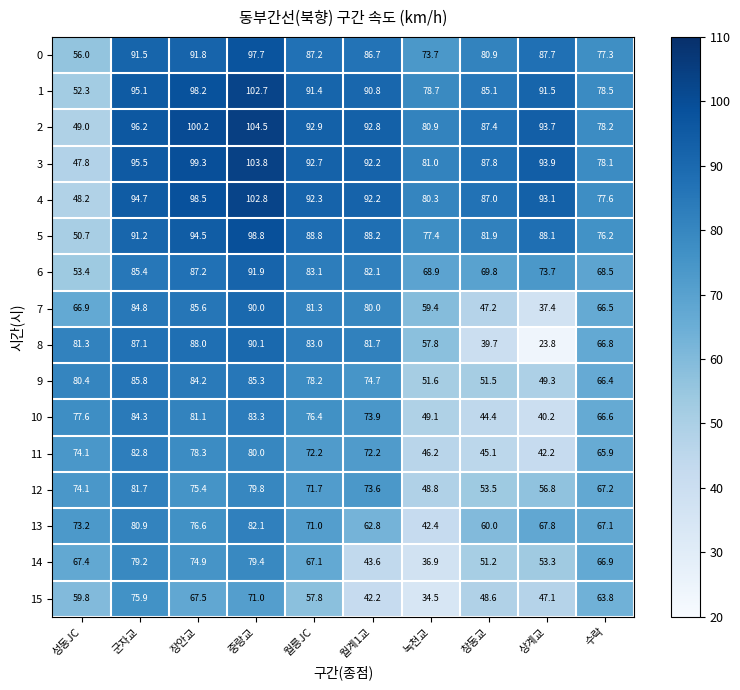

Rank the series by their maximum value, from highest to lowest.

2, 3, 4, 1, 5, 0, 6, 8, 7, 9, 10, 11, 13, 12, 14, 15